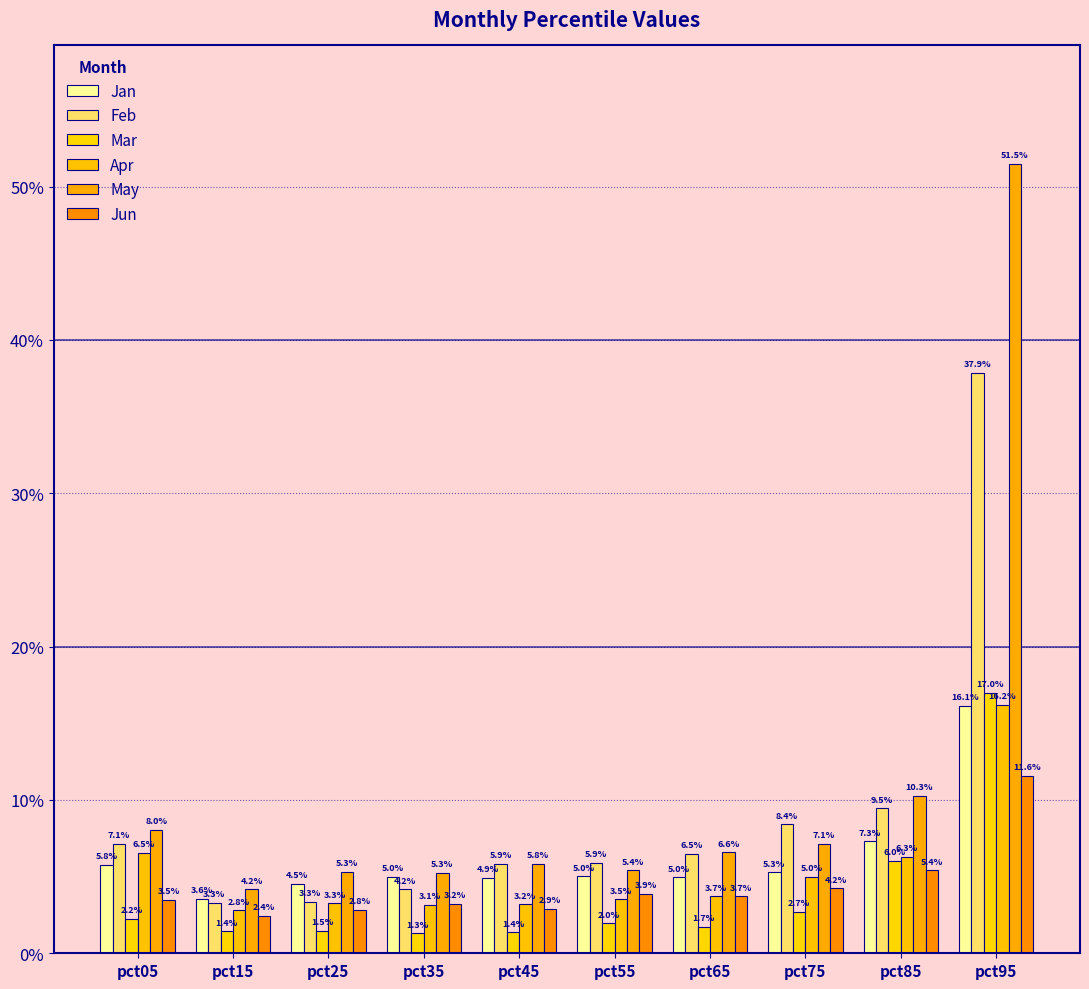

Are the bars grouped side by side (vs. stacked)?

Yes